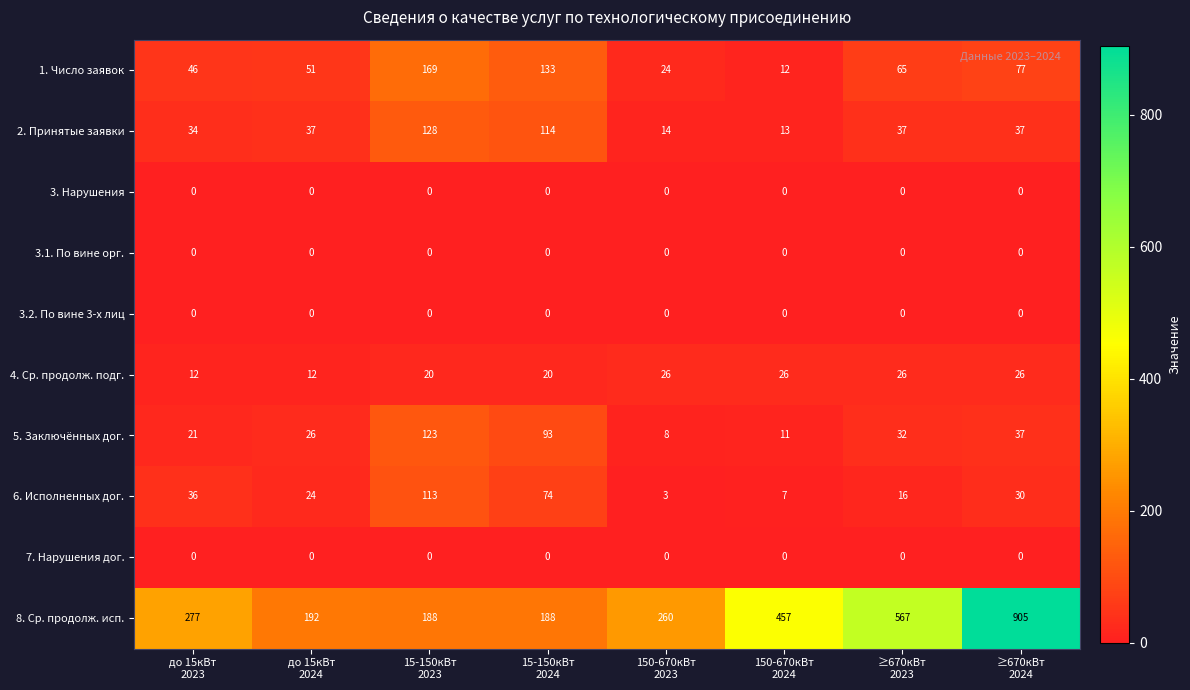

Between до 15кВт
2023 and ≥670кВт
2024, which series saw the biggest shift?

8. Ср. продолж. исп.